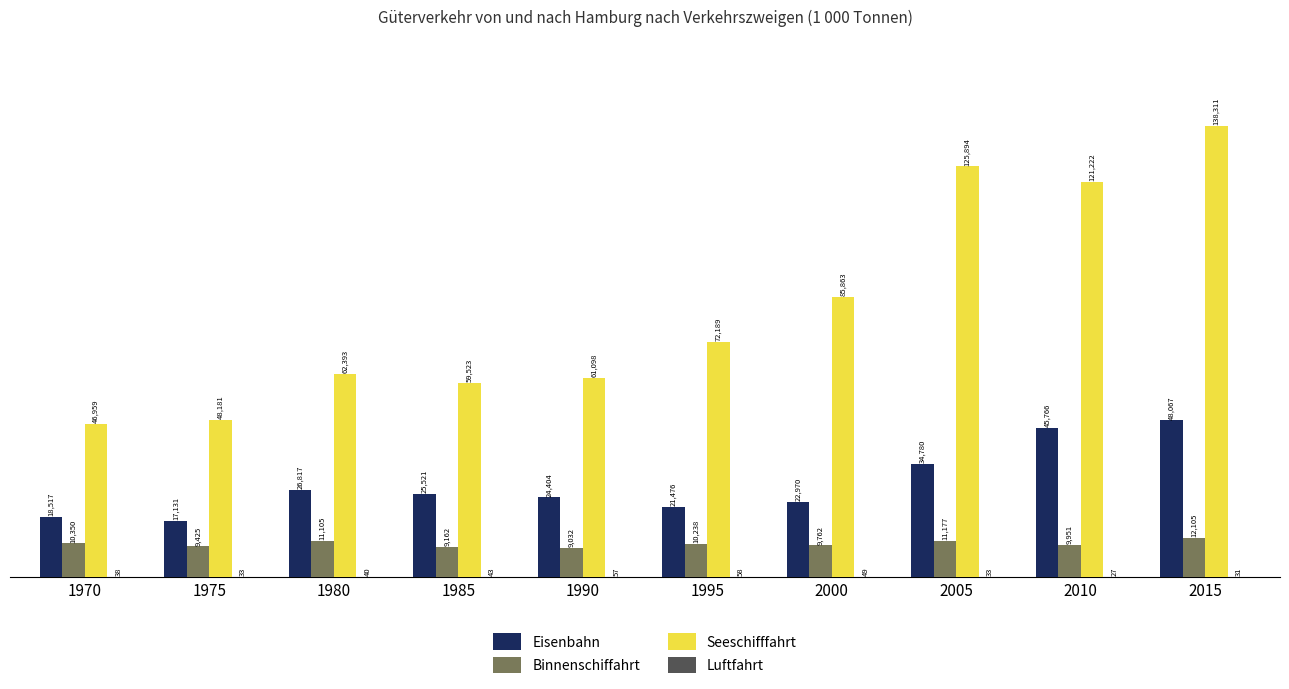

What is the maximum value for Eisenbahn?

48067.0